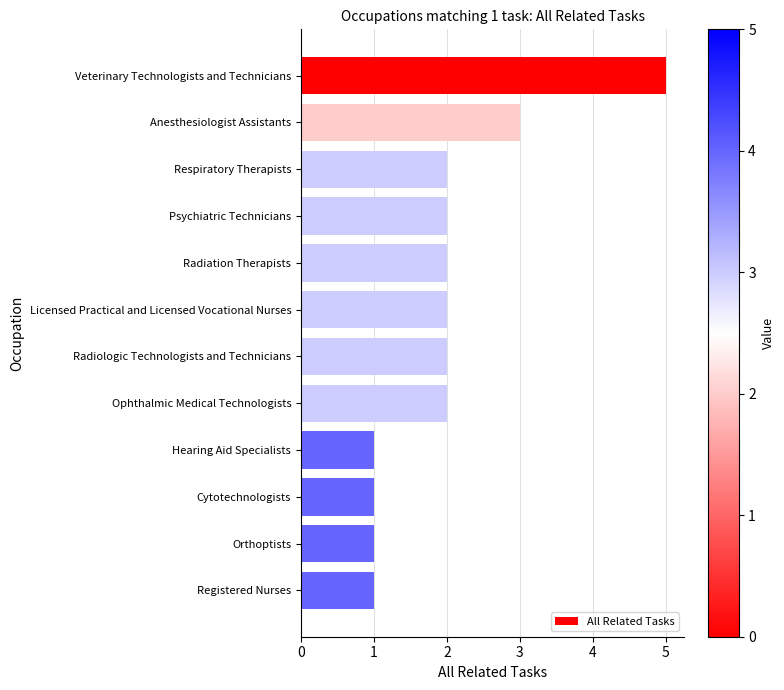

Does the chart contain stacked bars?

No